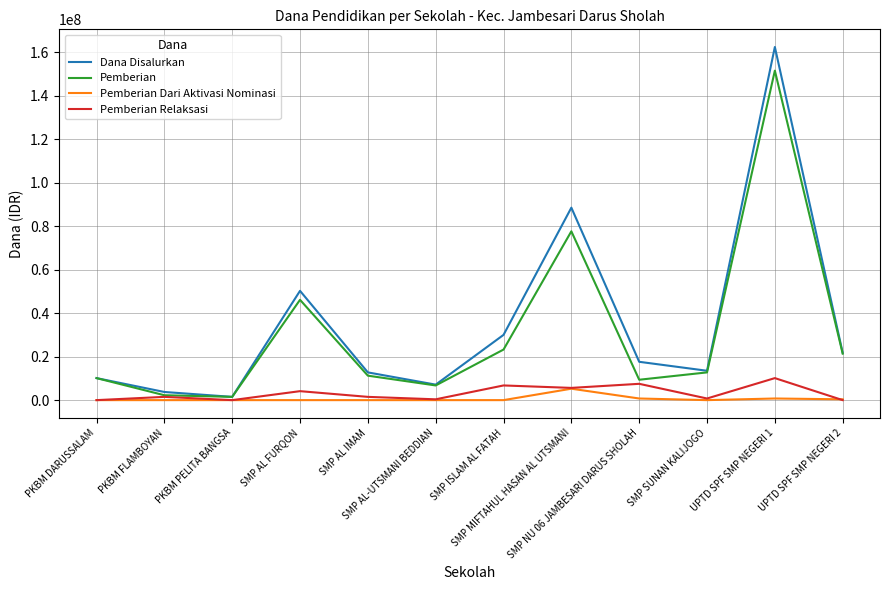

Is it true that Pemberian Dari Aktivasi Nominasi equals 750000 at SMP NU 06 JAMBESARI DARUS SHOLAH?

True